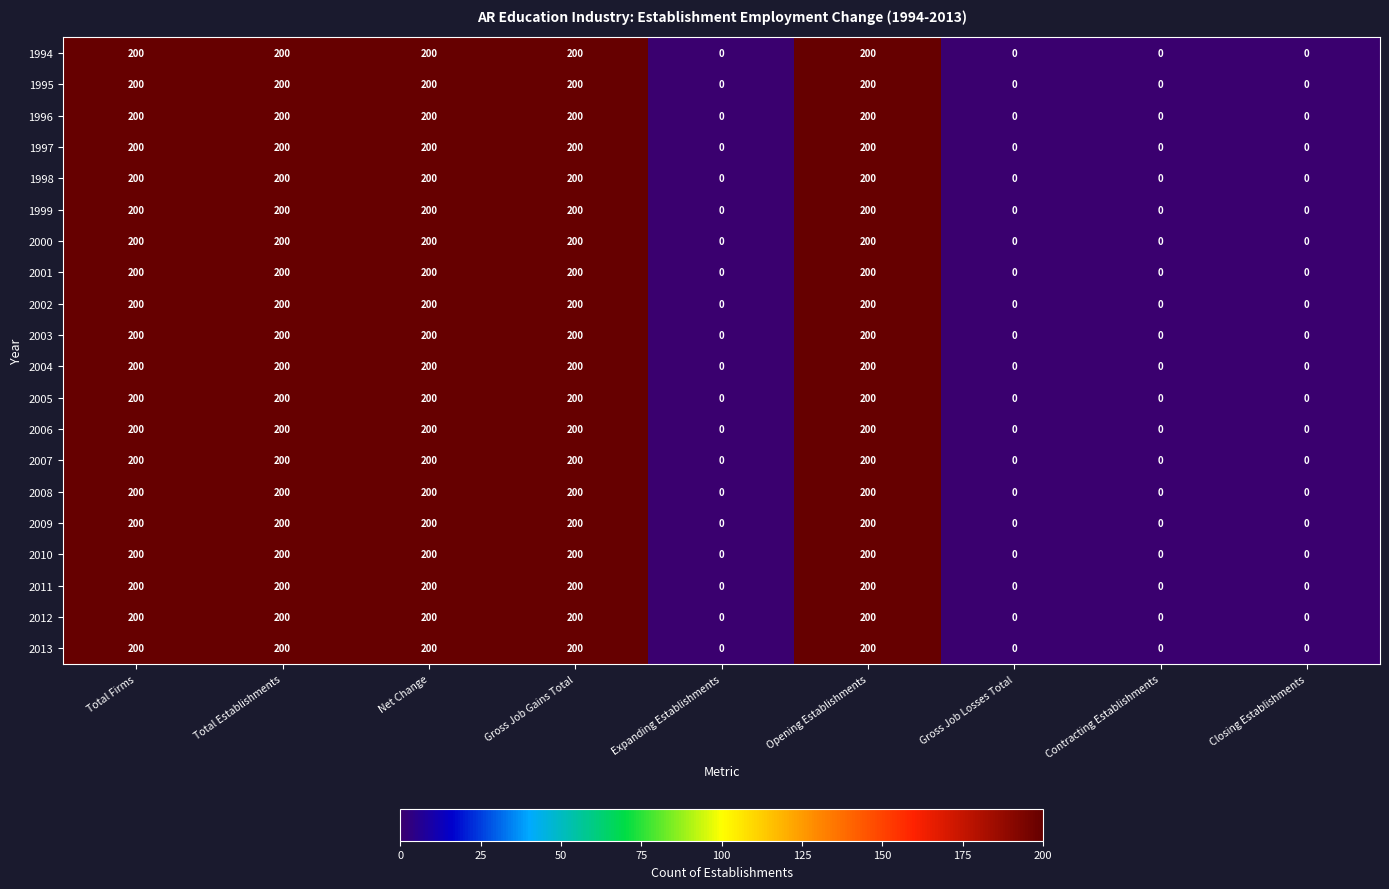

Count the 2001 values in the range 0 to 200.

9